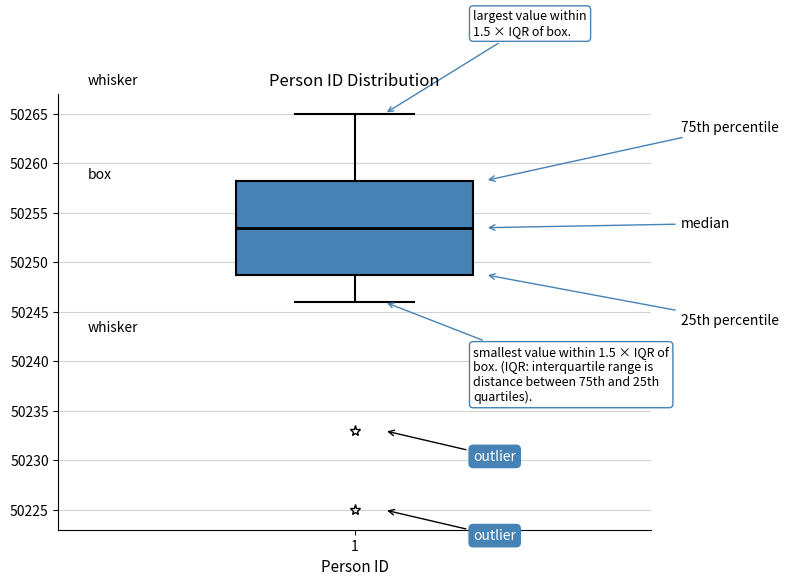

Where is the lower edge of the box at x = 1 on the y-axis? The values are not printed on the chart, so give them approximately, as read against the axis.

50249.0